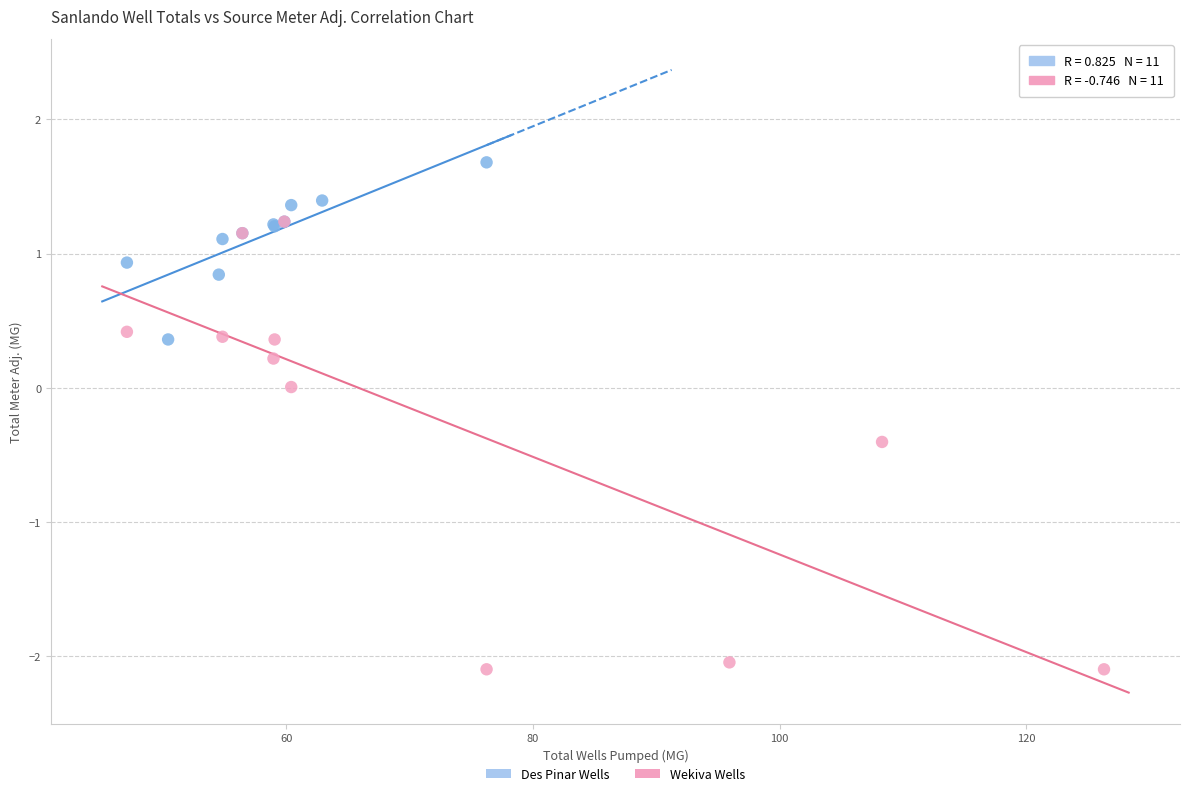

Which series contains the lowest Y value?

Wekiva Wells